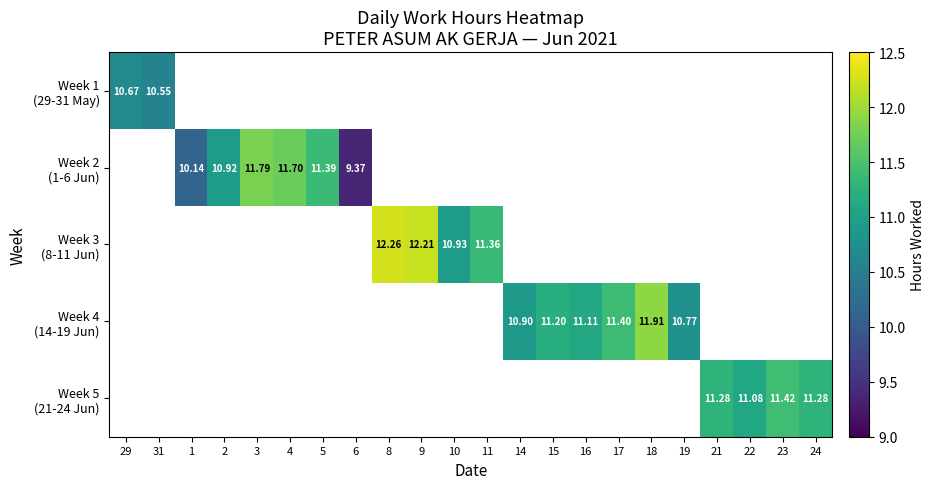

Which category has the highest value across all series?

8